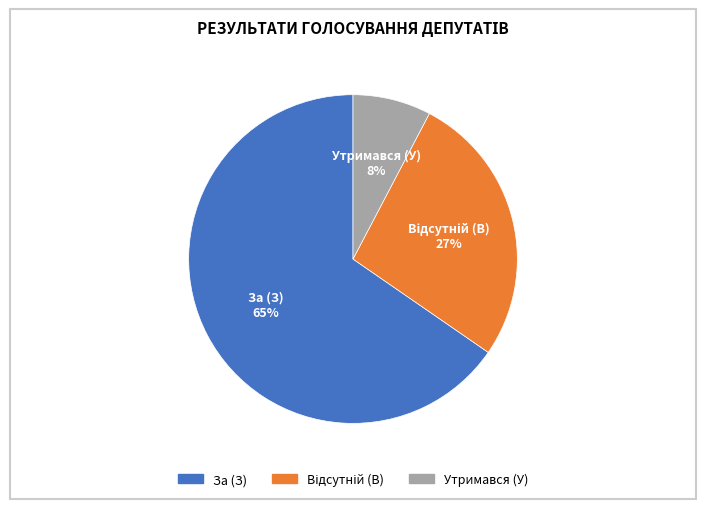

What percentage is the Утримався (У) slice, to the nearest percent?

8%